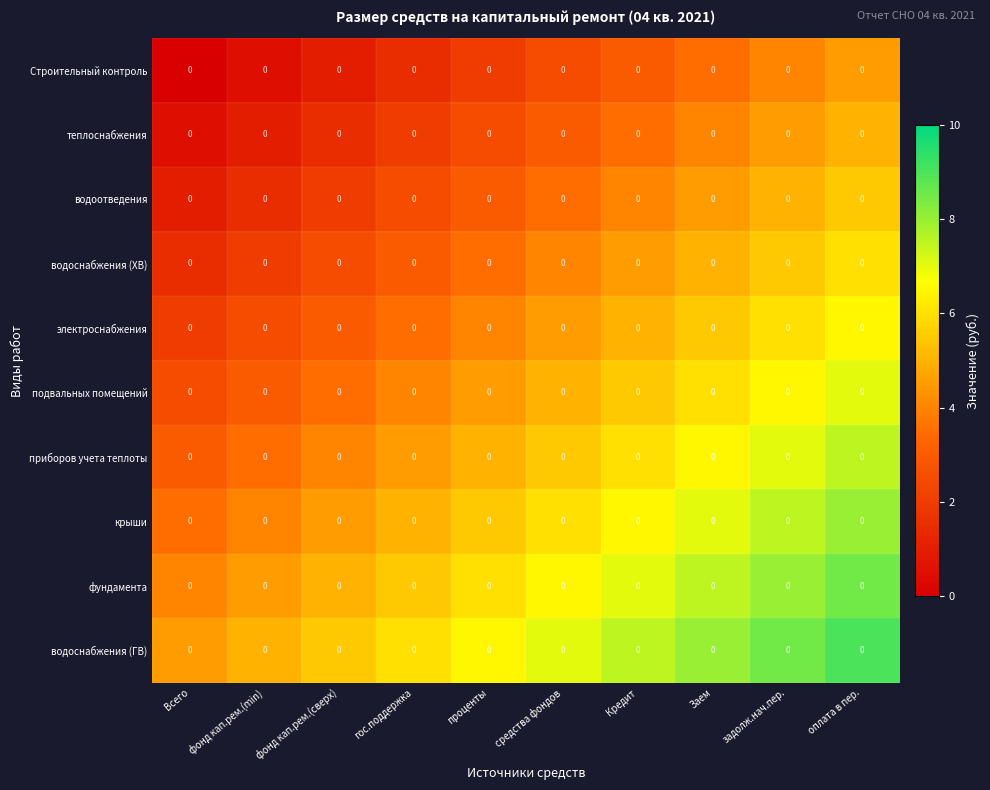

How many categories are shown in the chart?

10